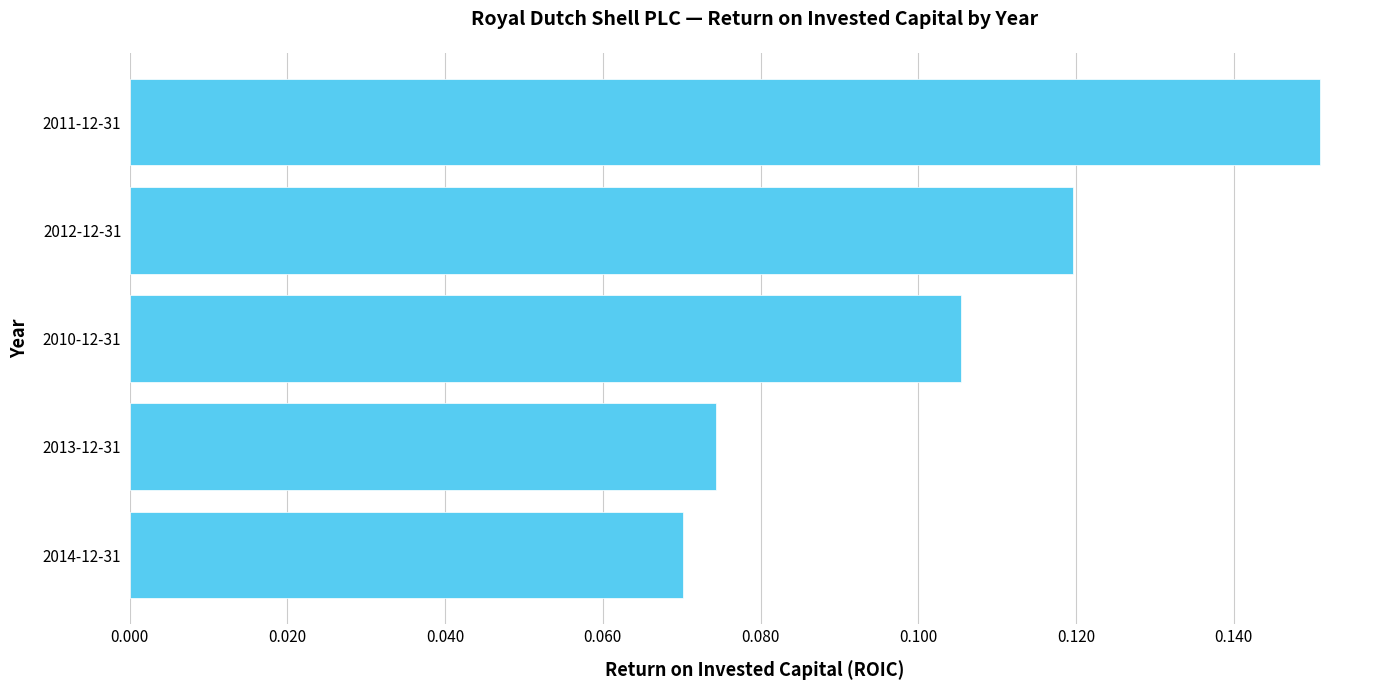

Which label corresponds to the largest value in the chart?

2011-12-31